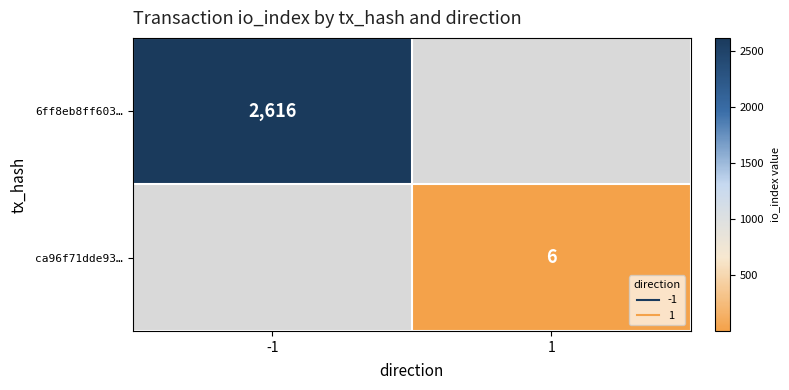

The value of 6ff8eb8ff603… at -1 is 2616.0. True or false?

True